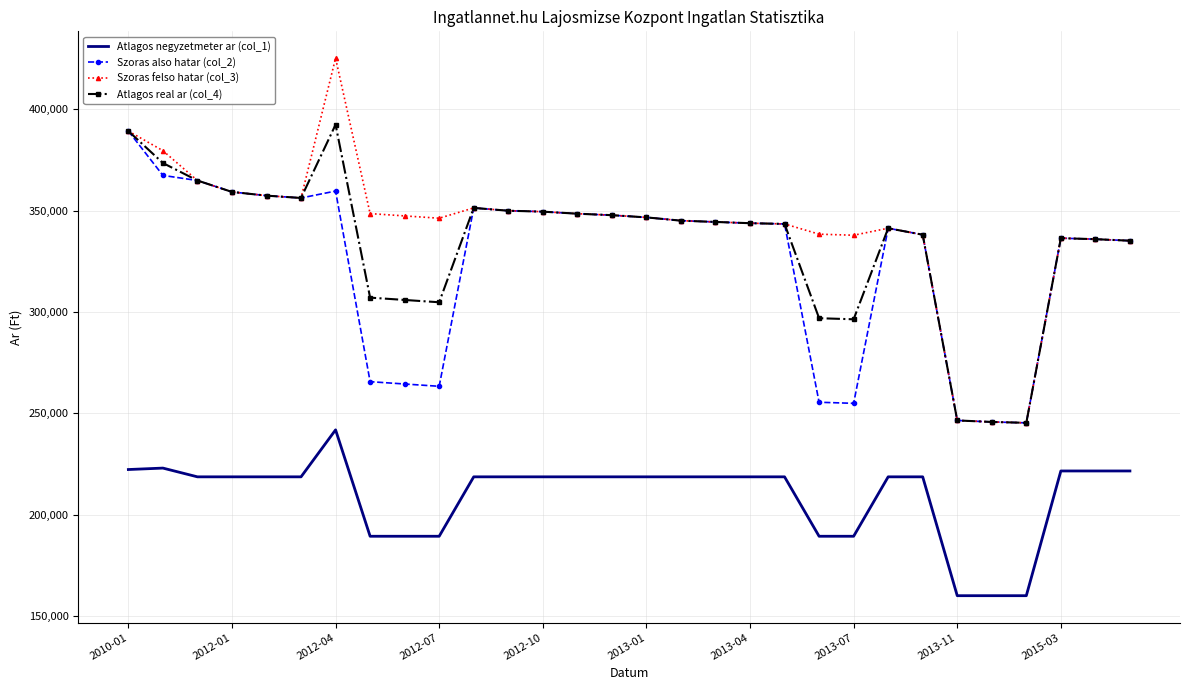

True or false: Atlagos negyzetmeter ar (col_1) and Szoras also hatar (col_2) cross at least once.

False